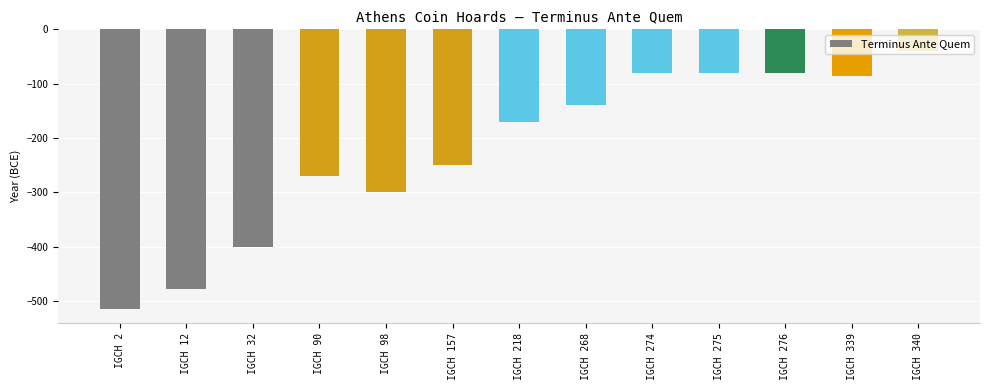

What is the change in value from IGCH 90 to IGCH 339?

+184